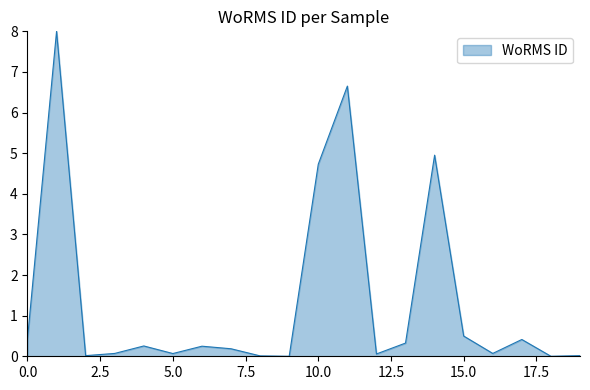

What is the maximum value shown in the chart?

8.0